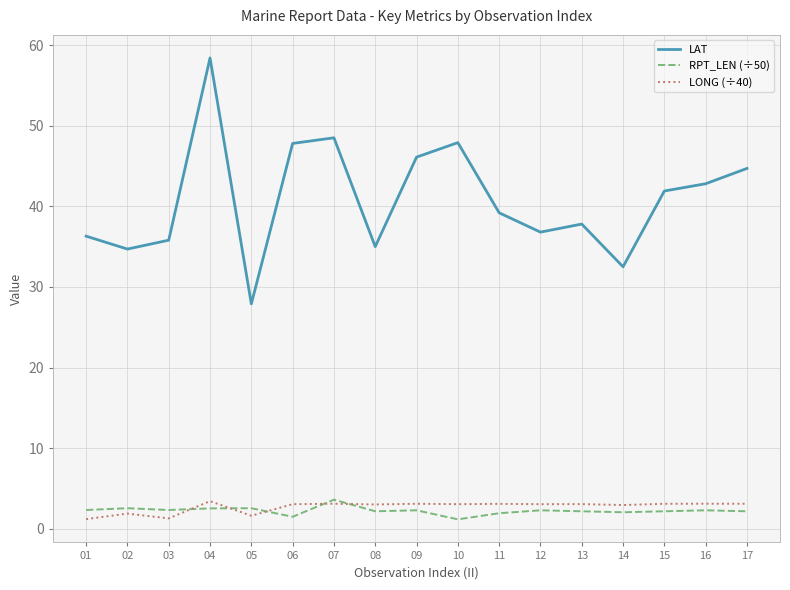

What is the highest value of the LAT series?

58.4